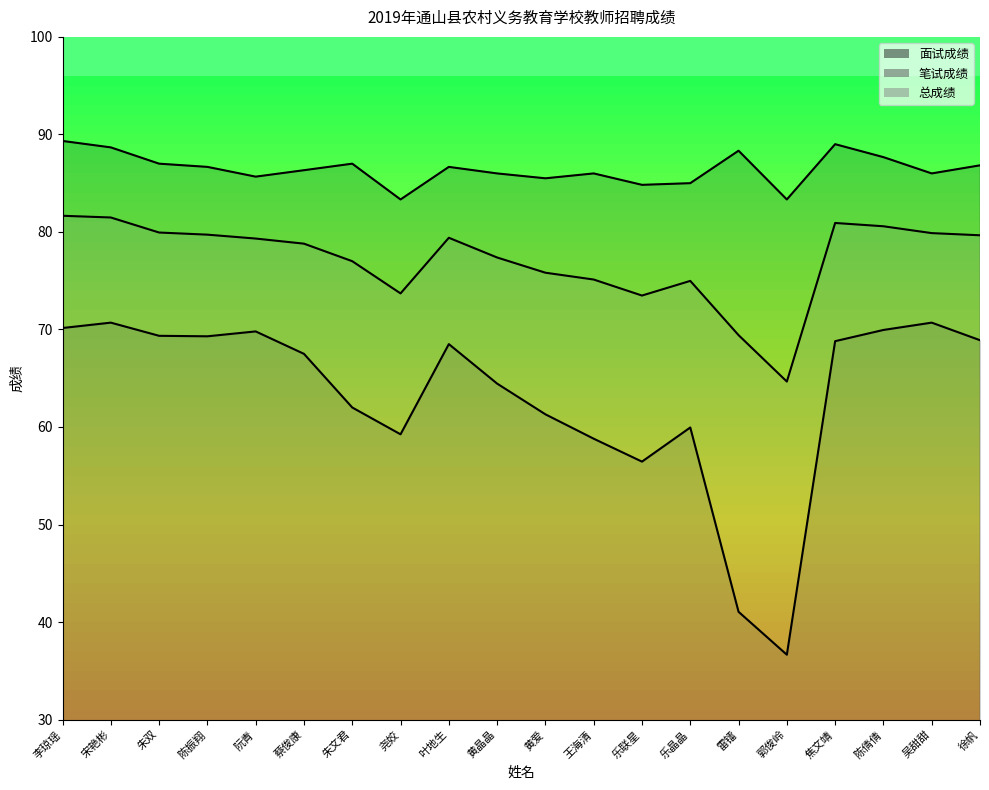

True or false: 笔试成绩 has more than 1 interior local peaks.

True